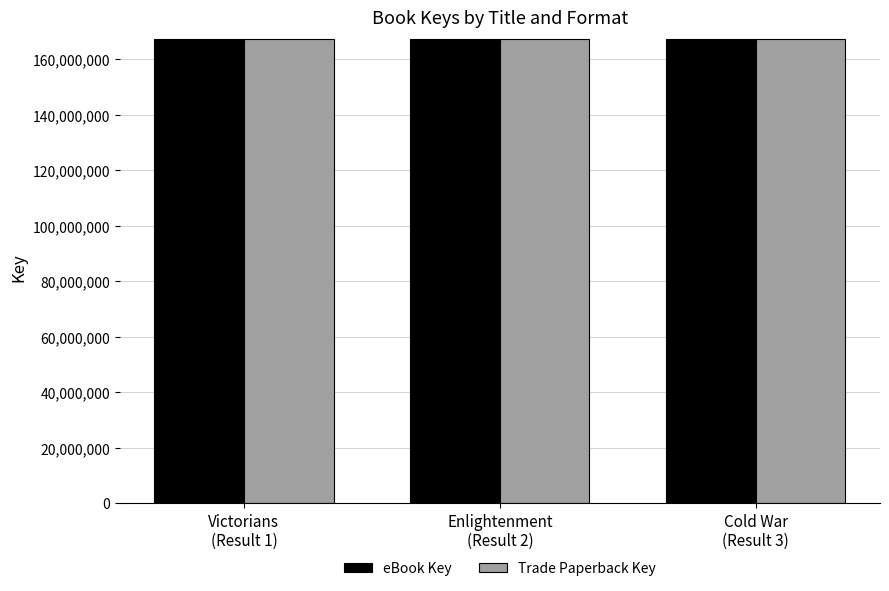

What is the average value of the Trade Paperback Key series?

167502802